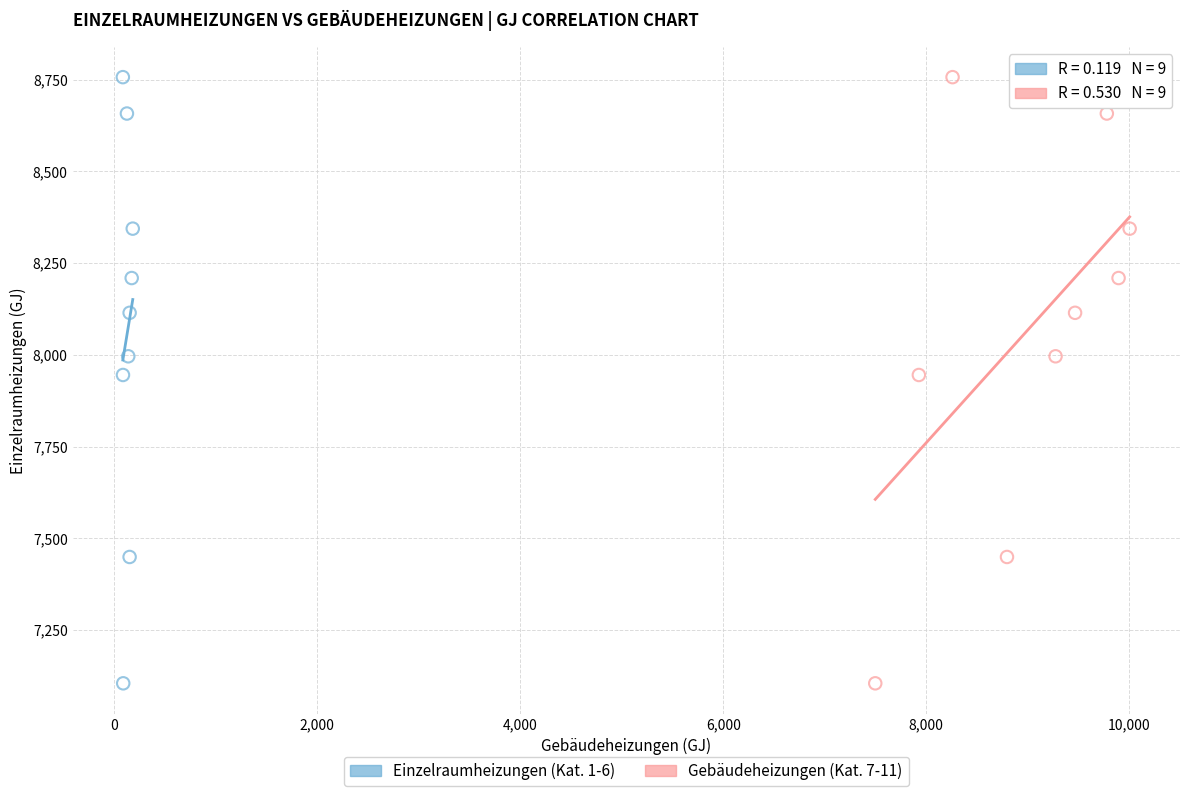

What are all the series names shown in the legend?

Einzelraumheizungen (Kat. 1-6), Gebäudeheizungen (Kat. 7-11)